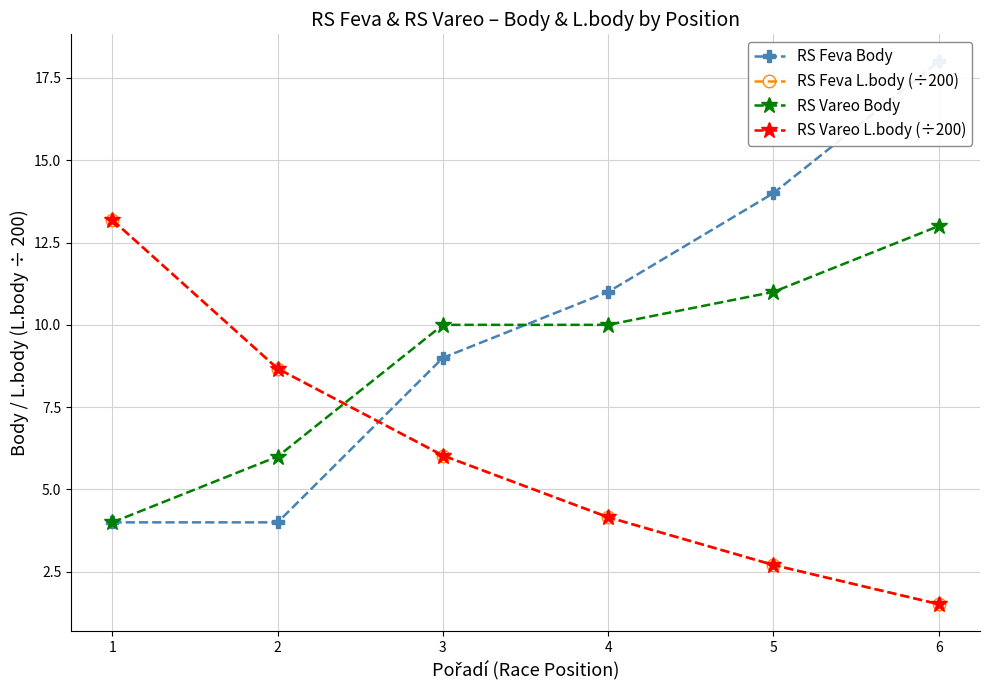

At which category does the chart reach its minimum across all series?

6